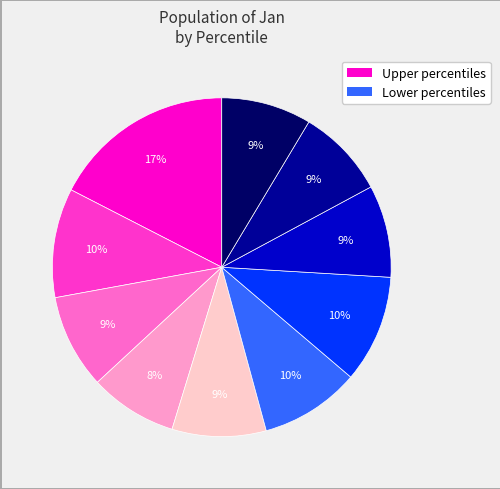

To the nearest percent, what is the average slice percentage?

10%